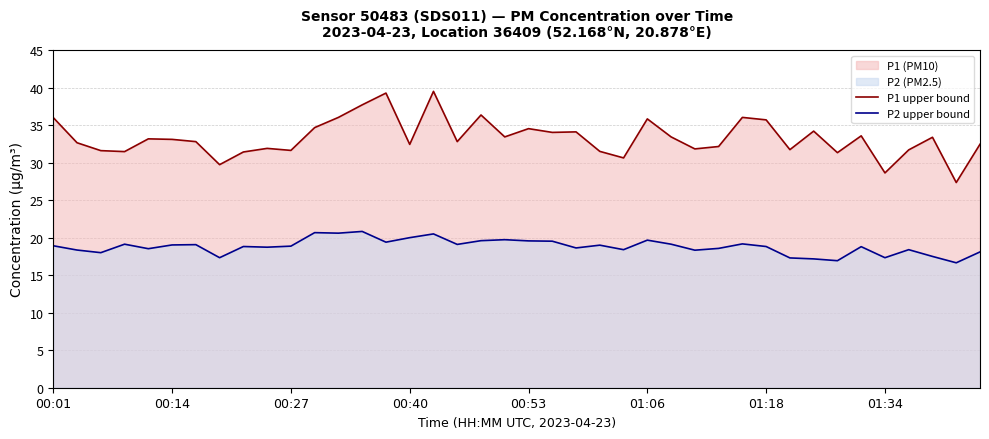

True or false: P2 upper bound has more than 0 interior local peaks.

True